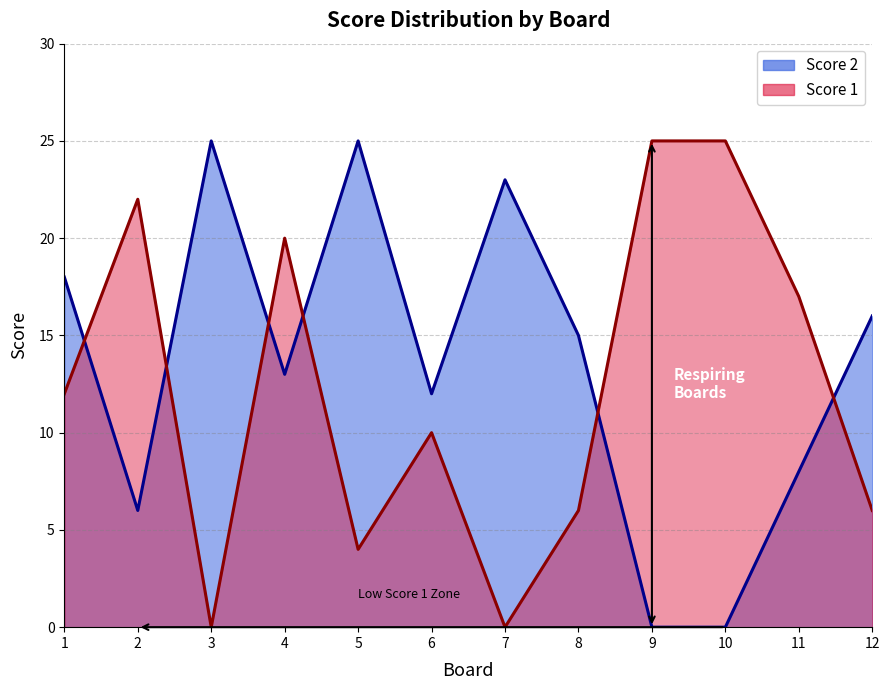

Reading right to left, list all the values displayed in this chart.

Score 1: 6	17	25	25	6	0	10	4	20	0	22	12
Score 2: 16	8	0	0	15	23	12	25	13	25	6	18